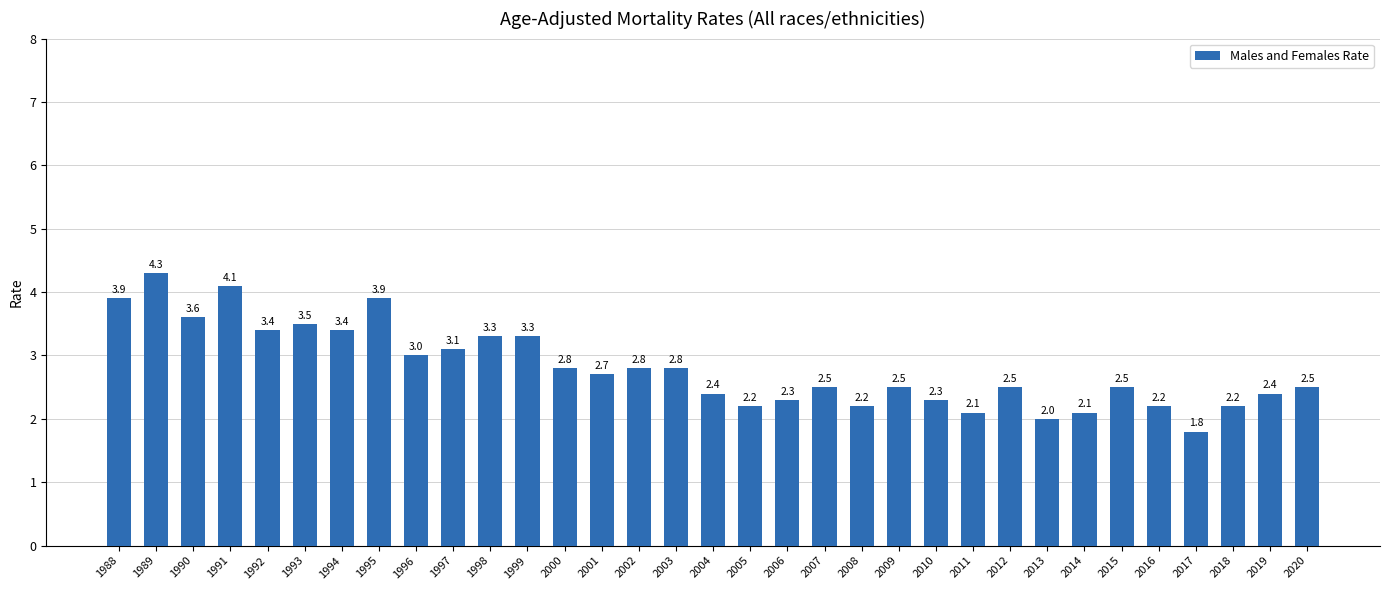

How many values are below 2?

1